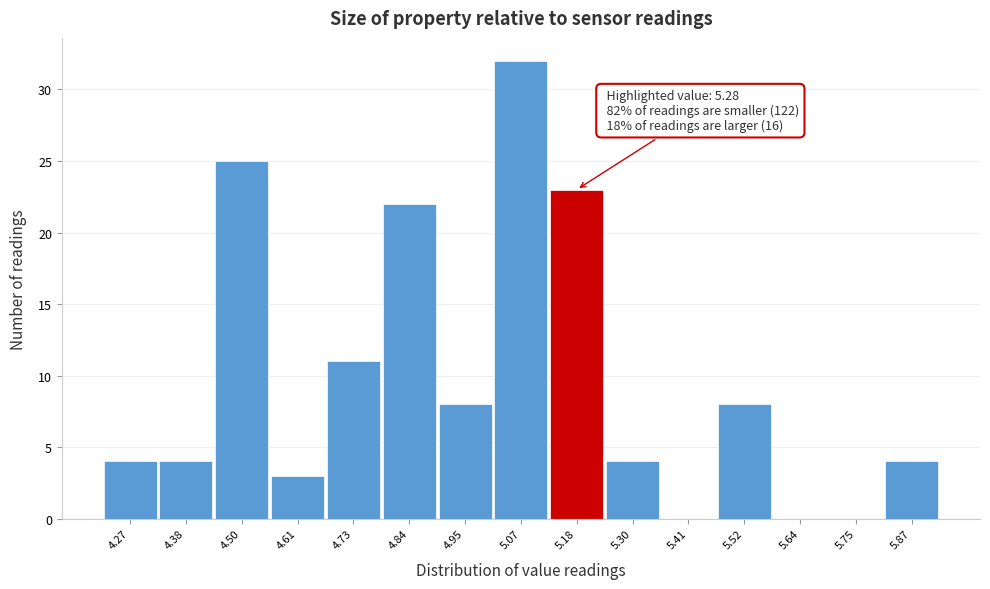

Reading right to left, list all the values displayed in this chart.

5.87=4	5.75=0	5.64=0	5.52=8	5.41=0	5.30=4	5.18=23	5.07=32	4.95=8	4.84=22	4.73=11	4.61=3	4.50=25	4.38=4	4.27=4